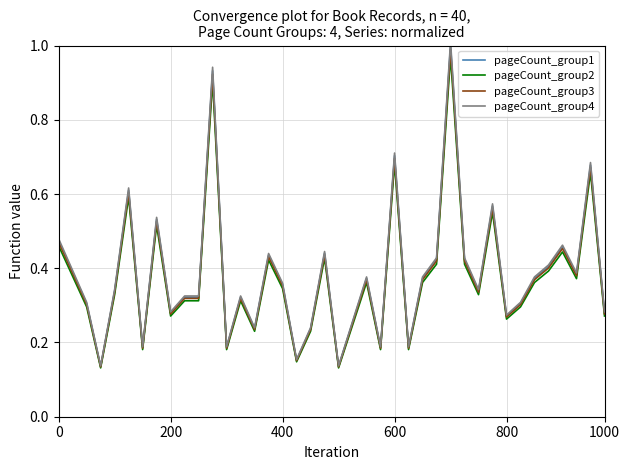

Which series has the largest range (max minus min)?

pageCount_group4